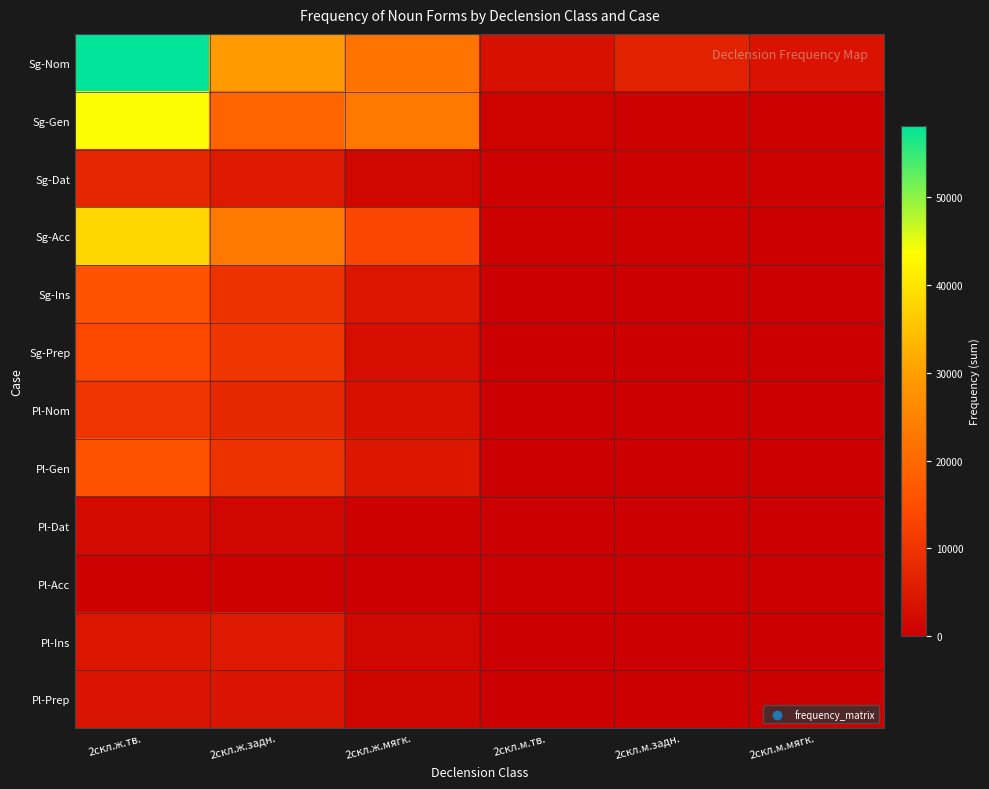

At 2скл.ж.мягк., list the series in order from smallest to largest.

Pl-Acc, Pl-Dat, Pl-Prep, Pl-Ins, Sg-Dat, Sg-Prep, Pl-Nom, Sg-Ins, Pl-Gen, Sg-Acc, Sg-Nom, Sg-Gen